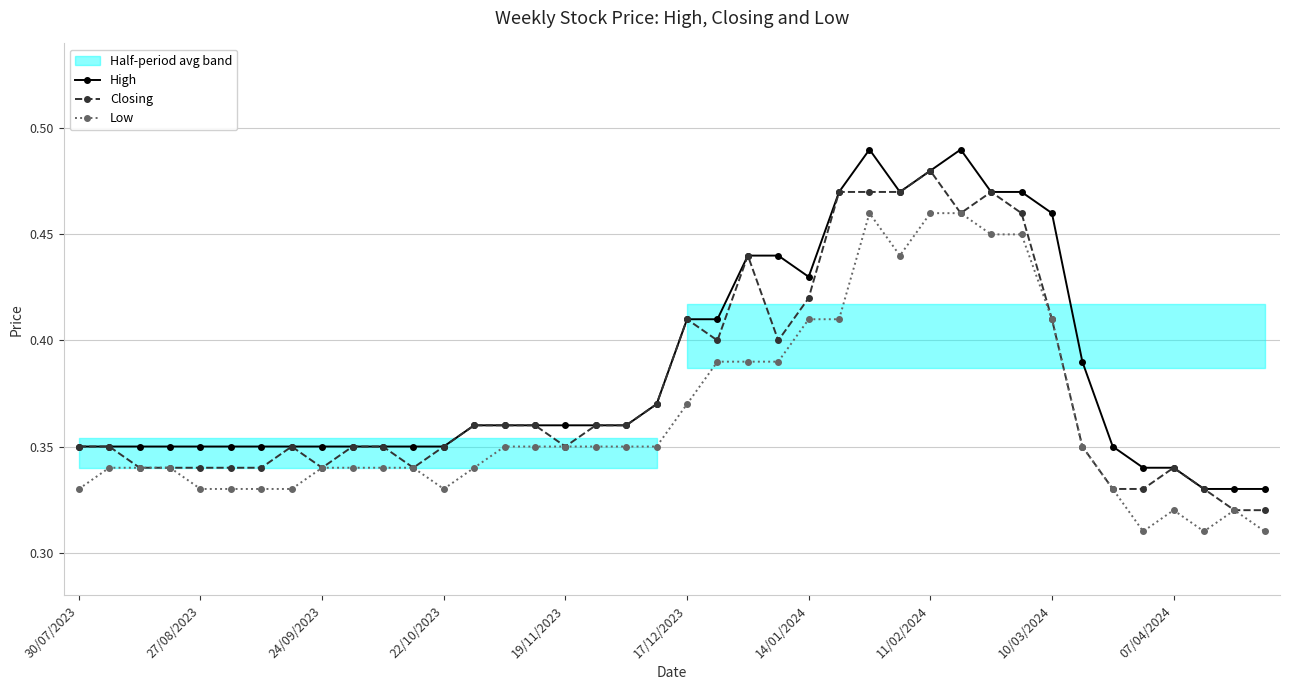

What is the minimum value for Closing?

0.3